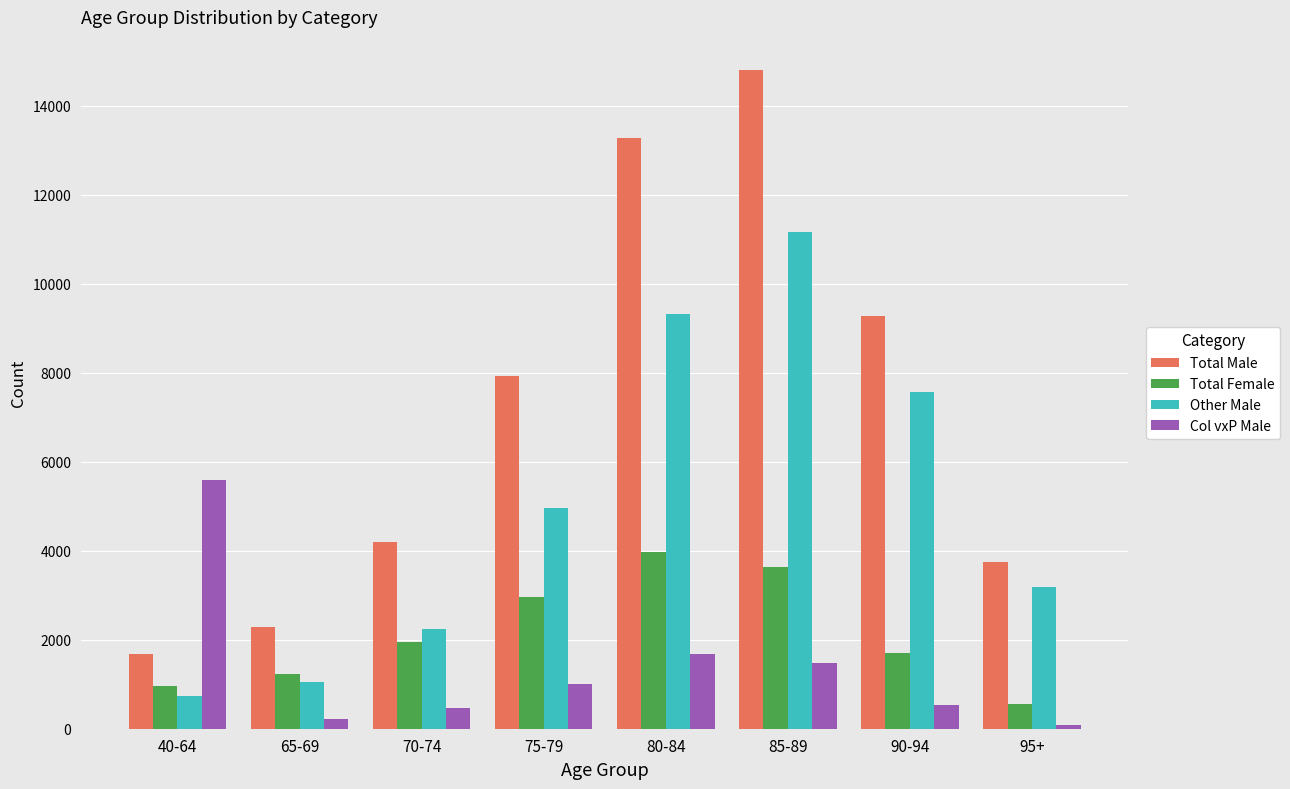

What is the label of the 6th bar from the right?

70-74